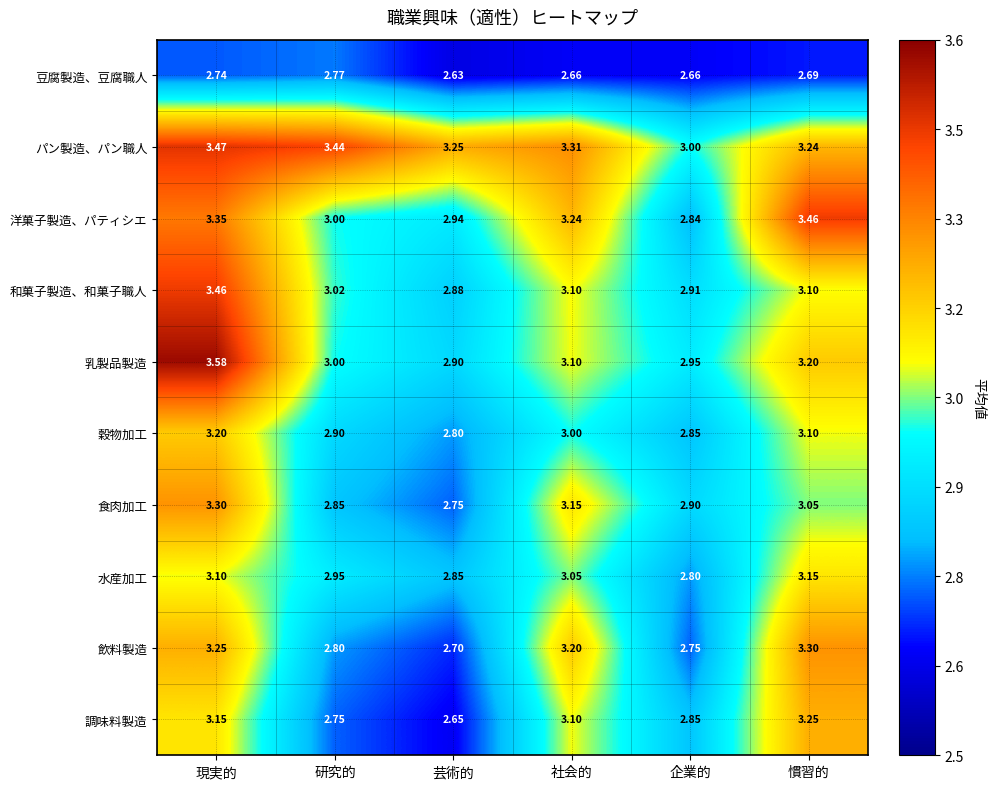

Which category has the highest value across all series?

現実的